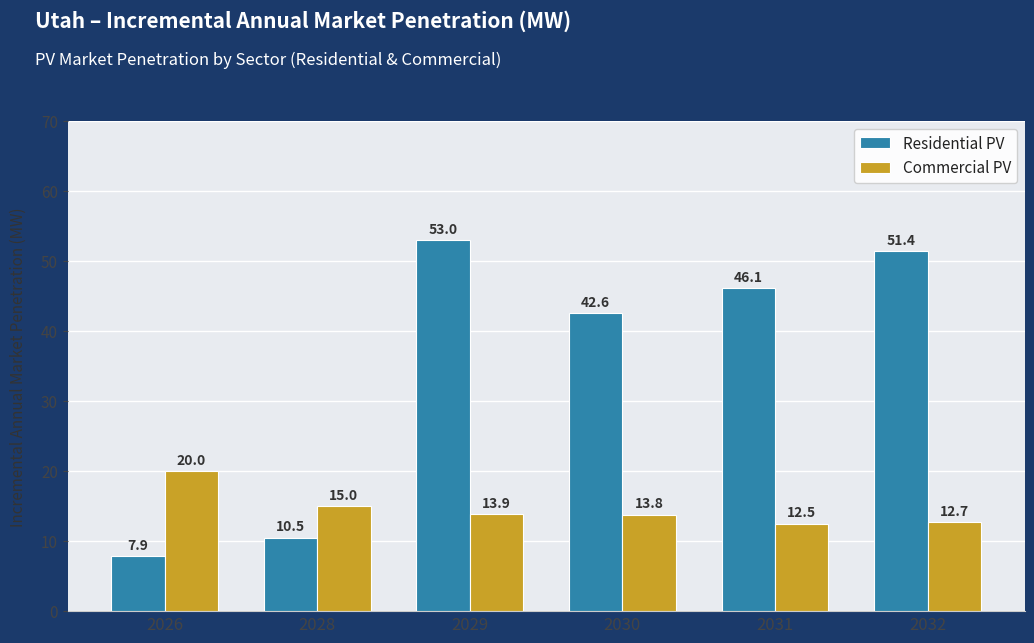

At how many categories does at least one series exceed 8?

6